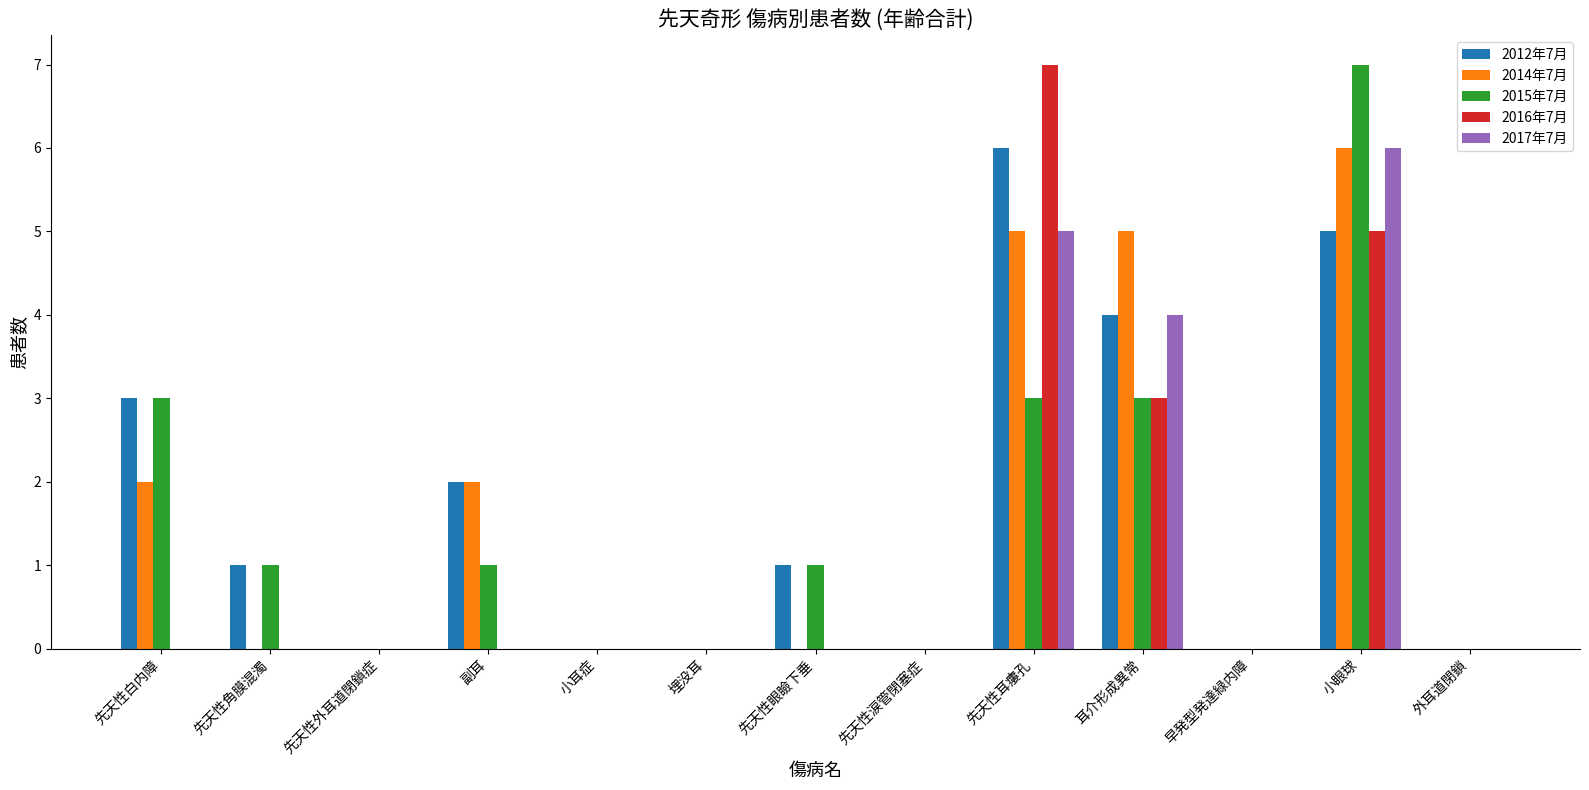

Reading left to right, transcribe all the data shown in this chart.

2012年7月: 先天性白内障=3	先天性角膜混濁=1	先天性外耳道閉鎖症=0	副耳=2	小耳症=0	埋没耳=0	先天性眼瞼下垂=1	先天性涙管閉塞症=0	先天性耳瘻孔=6	耳介形成異常=4	早発型発達緑内障=0	小眼球=5	外耳道閉鎖=0
2014年7月: 先天性白内障=2	先天性角膜混濁=0	先天性外耳道閉鎖症=0	副耳=2	小耳症=0	埋没耳=0	先天性眼瞼下垂=0	先天性涙管閉塞症=0	先天性耳瘻孔=5	耳介形成異常=5	早発型発達緑内障=0	小眼球=6	外耳道閉鎖=0
2015年7月: 先天性白内障=3	先天性角膜混濁=1	先天性外耳道閉鎖症=0	副耳=1	小耳症=0	埋没耳=0	先天性眼瞼下垂=1	先天性涙管閉塞症=0	先天性耳瘻孔=3	耳介形成異常=3	早発型発達緑内障=0	小眼球=7	外耳道閉鎖=0
2016年7月: 先天性白内障=0	先天性角膜混濁=0	先天性外耳道閉鎖症=0	副耳=0	小耳症=0	埋没耳=0	先天性眼瞼下垂=0	先天性涙管閉塞症=0	先天性耳瘻孔=7	耳介形成異常=3	早発型発達緑内障=0	小眼球=5	外耳道閉鎖=0
2017年7月: 先天性白内障=0	先天性角膜混濁=0	先天性外耳道閉鎖症=0	副耳=0	小耳症=0	埋没耳=0	先天性眼瞼下垂=0	先天性涙管閉塞症=0	先天性耳瘻孔=5	耳介形成異常=4	早発型発達緑内障=0	小眼球=6	外耳道閉鎖=0